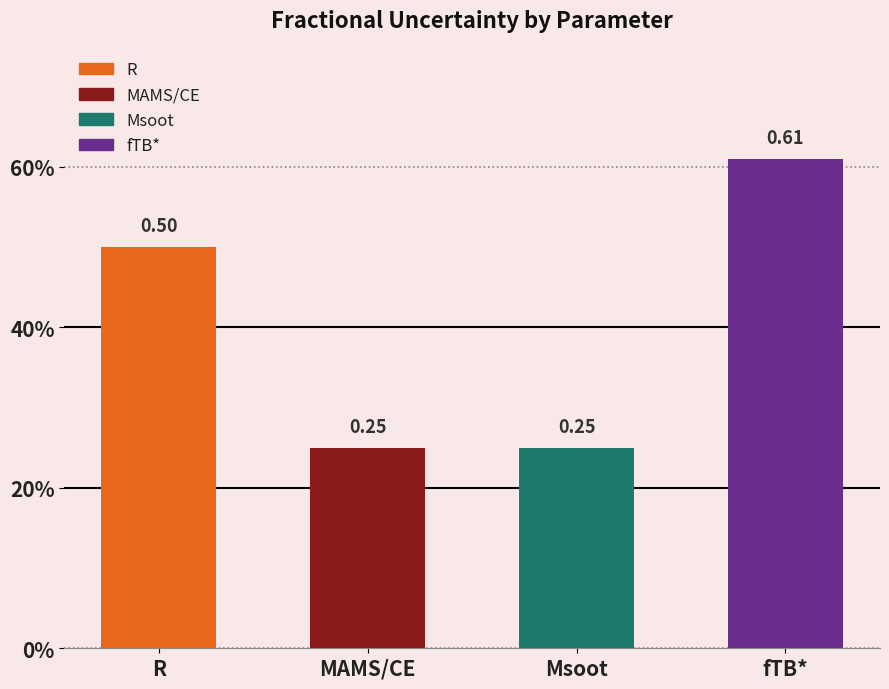

Rank the categories by value from lowest to highest.

MAMS/CE, Msoot, R, fTB*